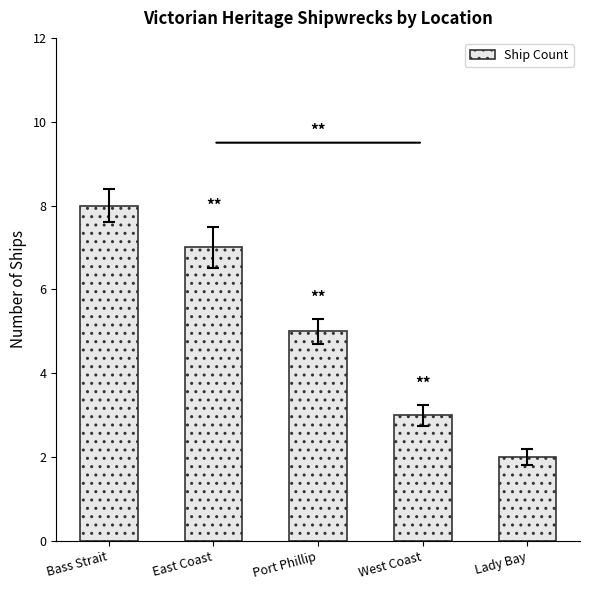

The chart shows a value of 1 at West Coast. True or false?

False